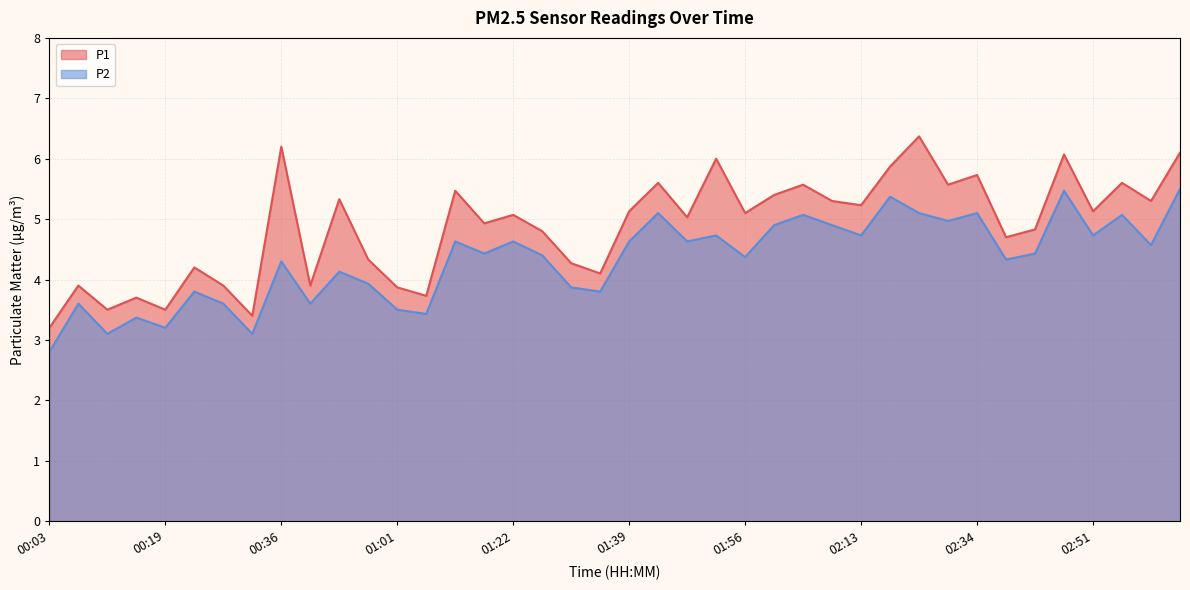

What is the total value across all series at 01:18?

9.4